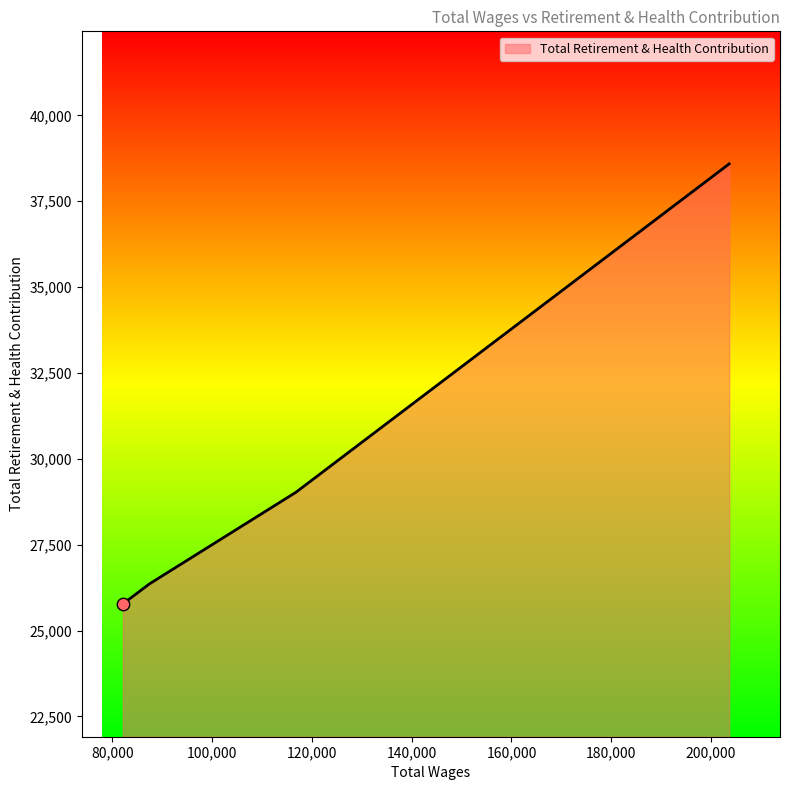

What is the sum of all values?

119746